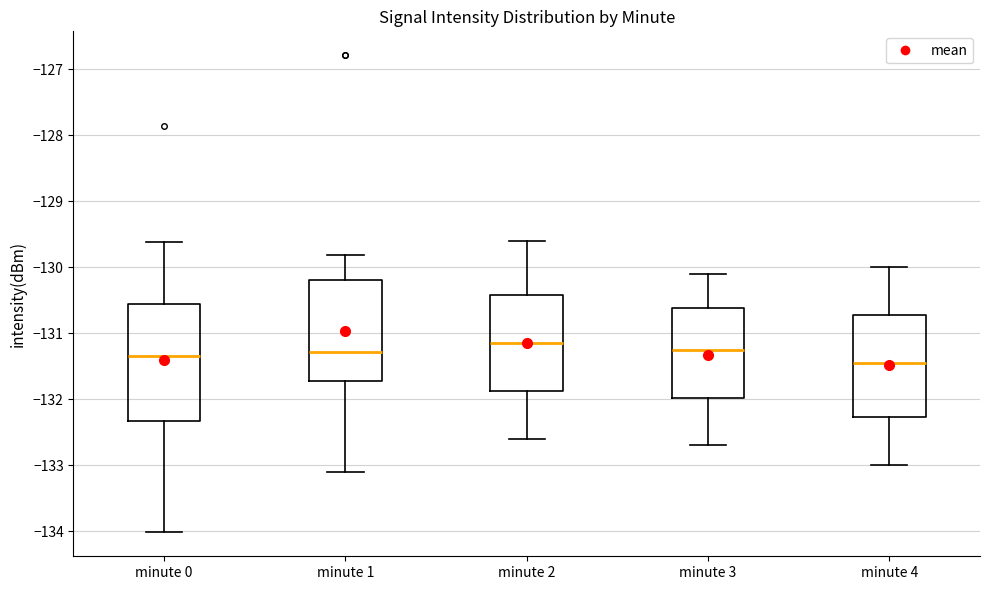

Which box's median line is the highest?

minute 2